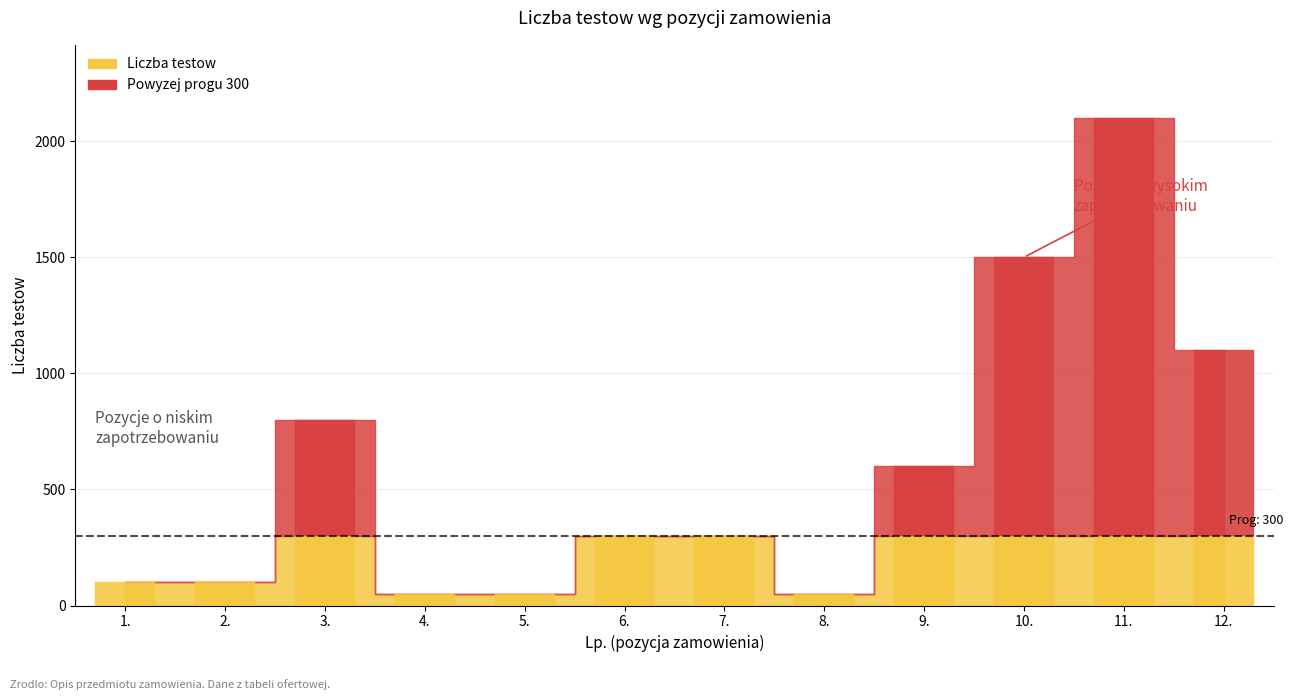

Reading left to right, transcribe all the data shown in this chart.

1.=100	2.=100	3.=800	4.=50	5.=50	6.=300	7.=300	8.=50	9.=600	10.=1500	11.=2100	12.=1100